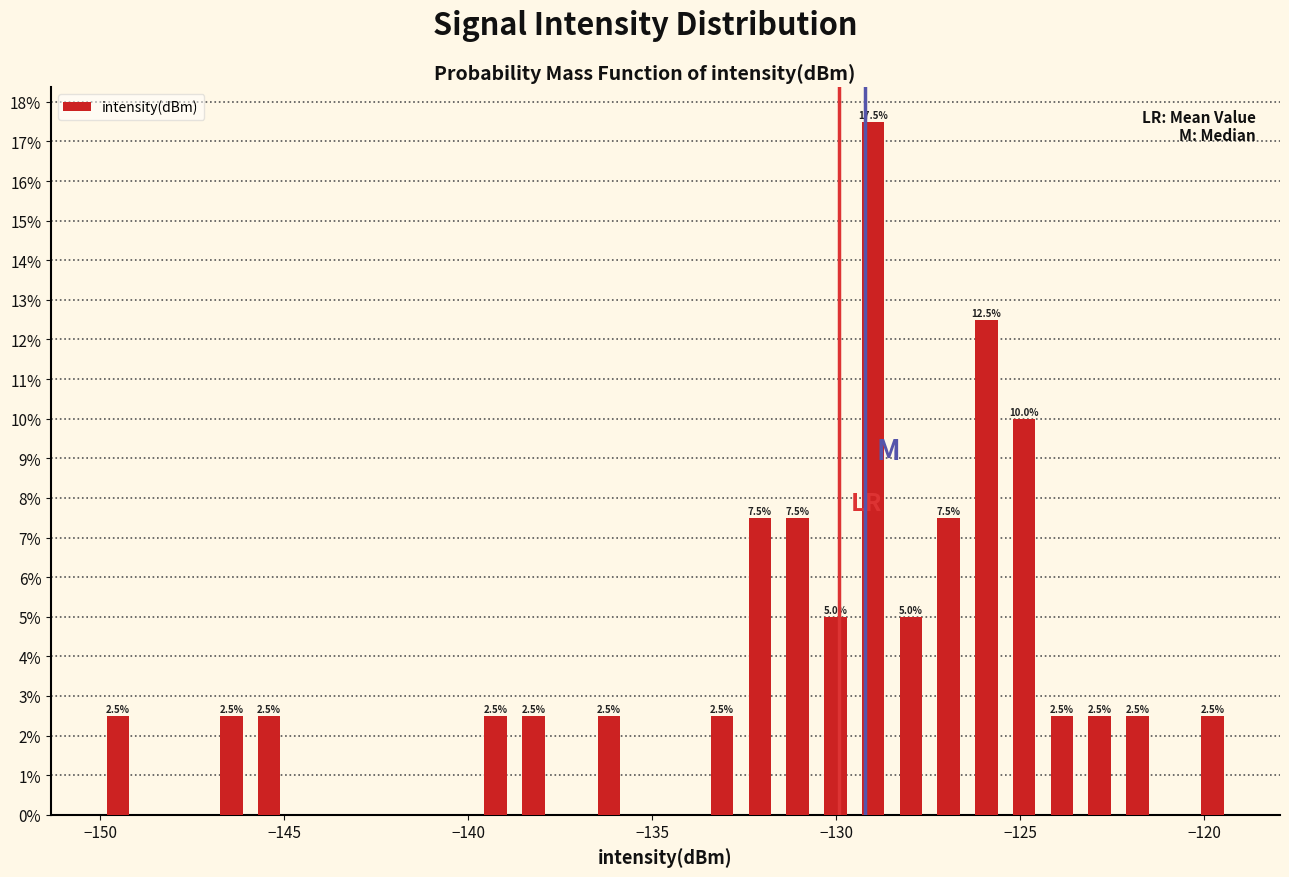

Read against the x-axis, roughly where is the centre of the tallest bar?

-129.0